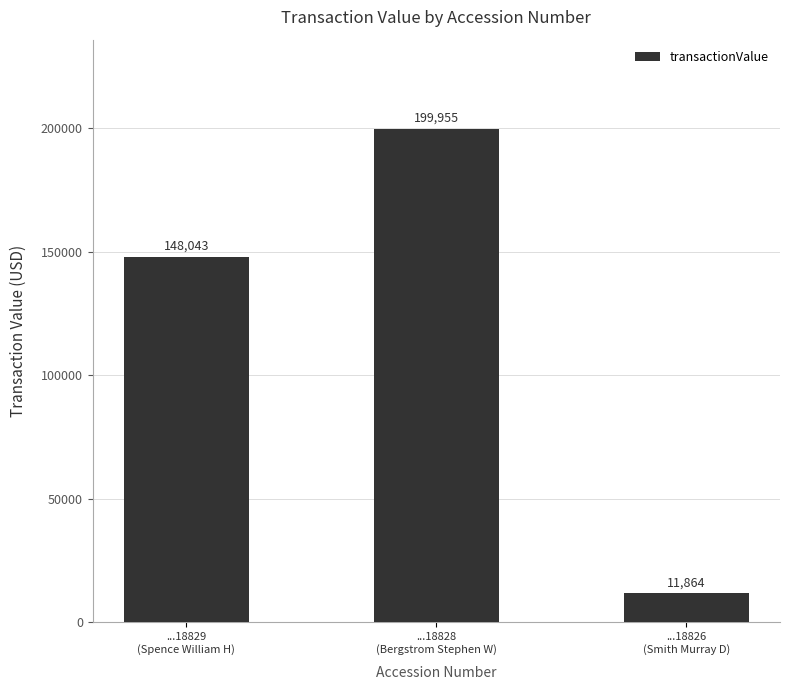

Are the bars horizontal?

No